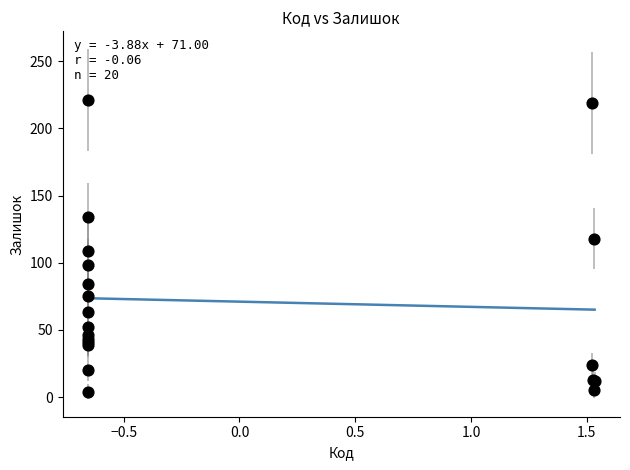

What Y value in the scatter plot is closest to 112?

109